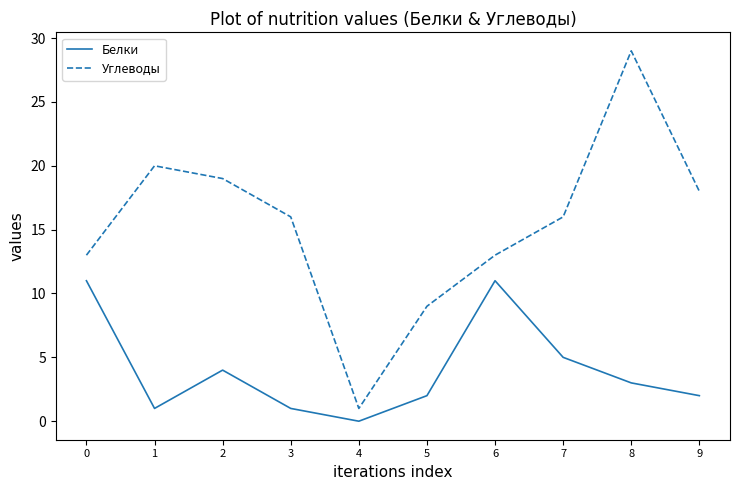

What value does the Углеводы series have at 5?

9